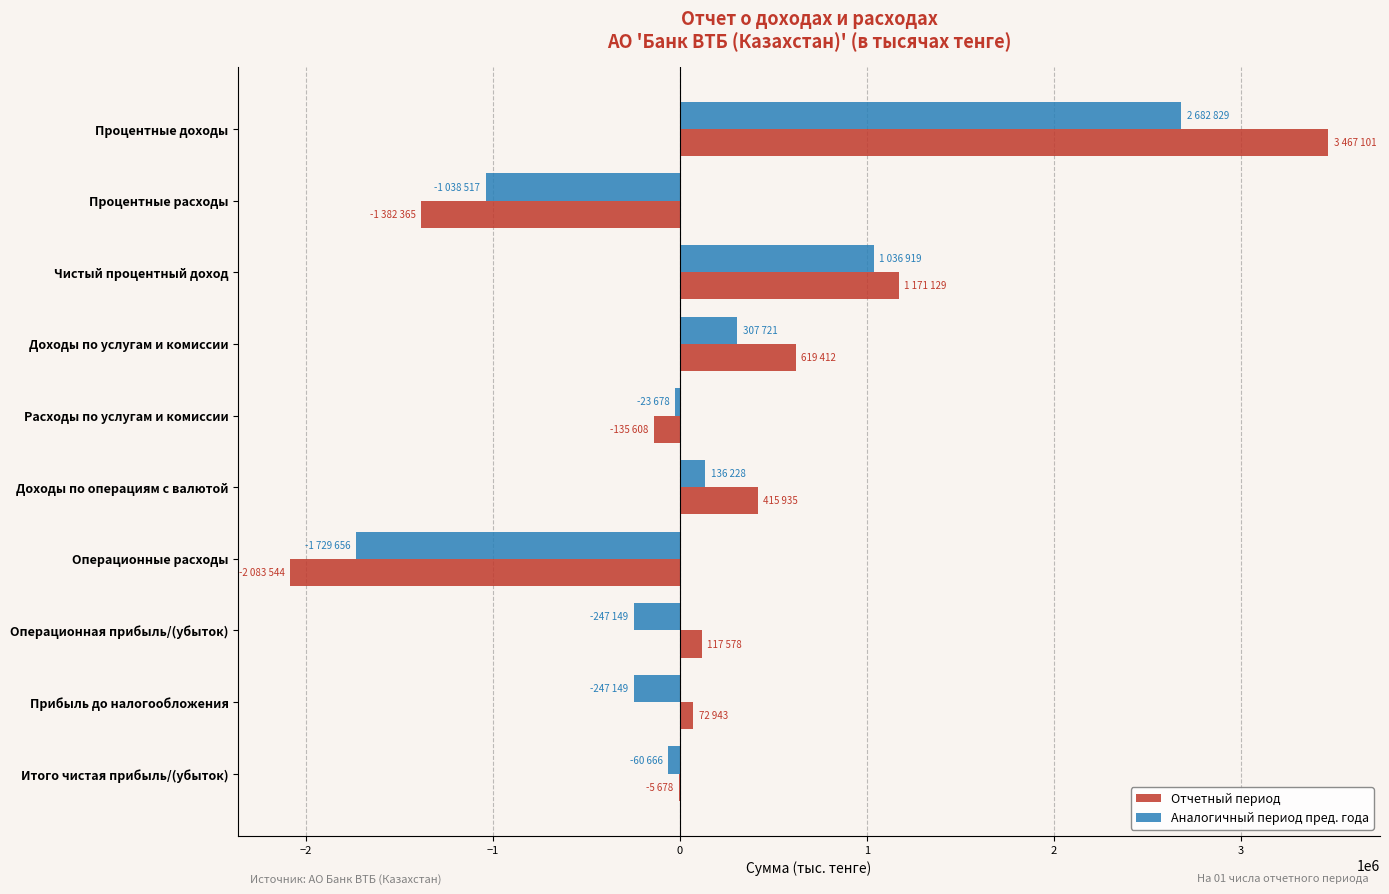

What is the approximate value of Отчетный период at Процентные расходы?

-1382365